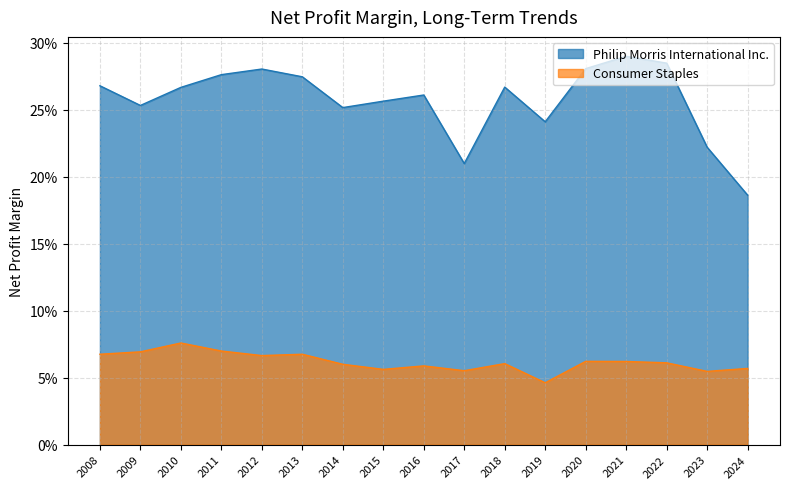

What is the difference between the Philip Morris International Inc. values at 2016 and 2024?

0.1